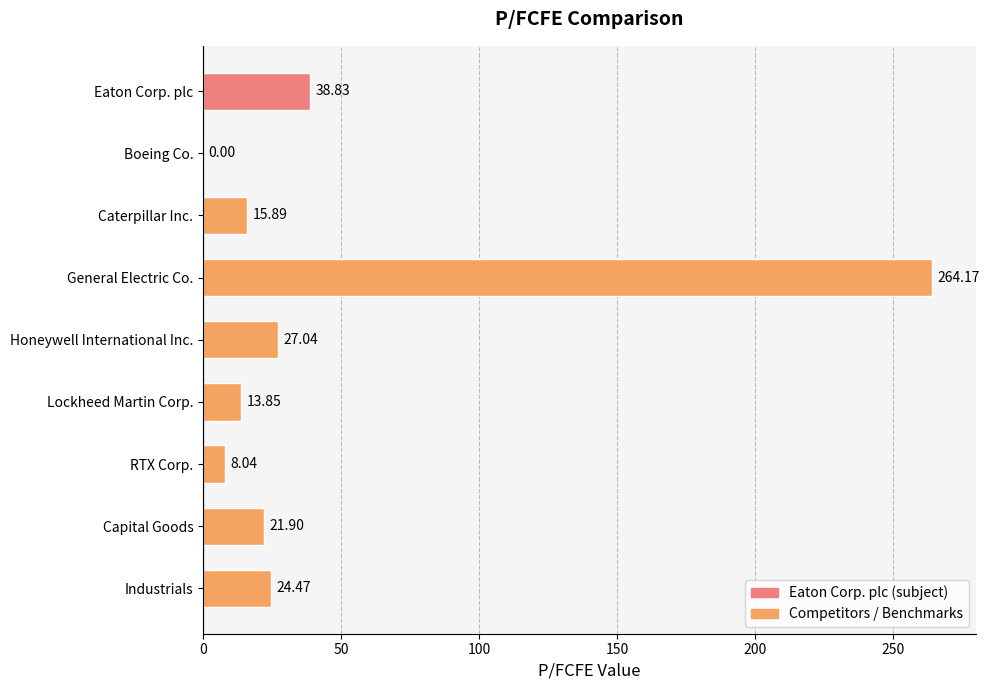

Count the number of data series in this chart.

1